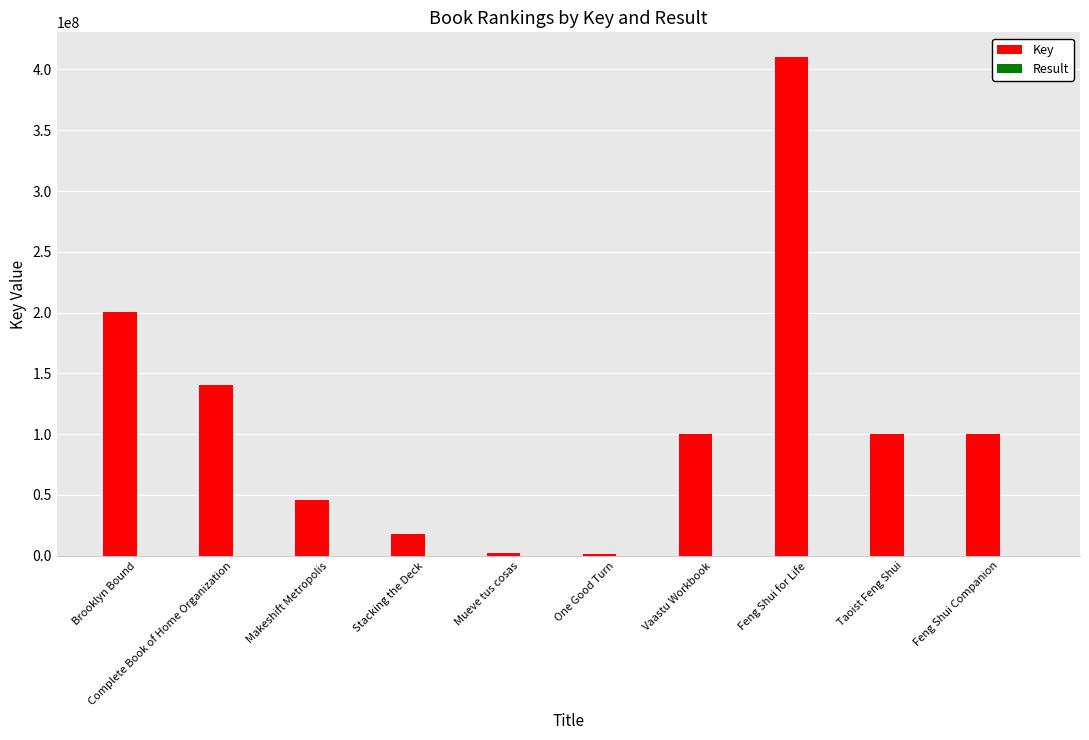

At which label does Key reach its peak?

Feng Shui for Life